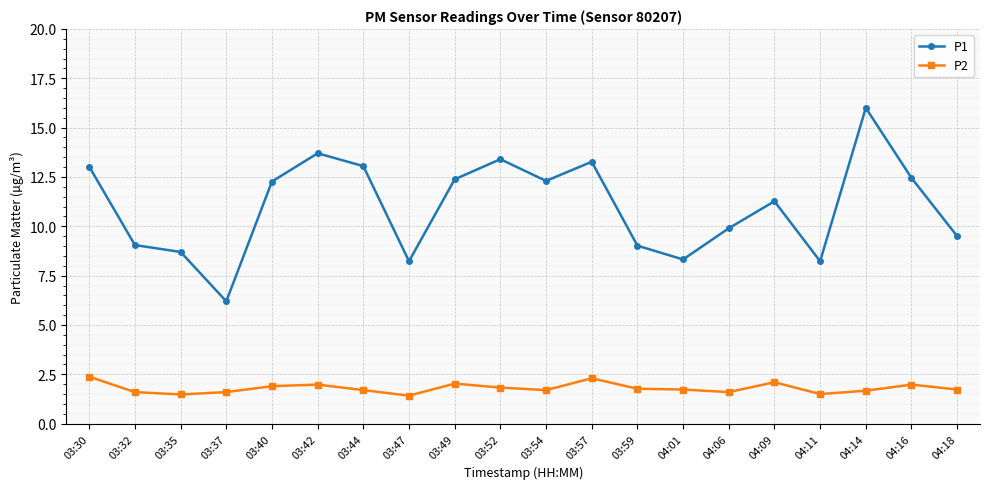

In P1, how many points are higher than both neighbors (excluding endpoints)?

5